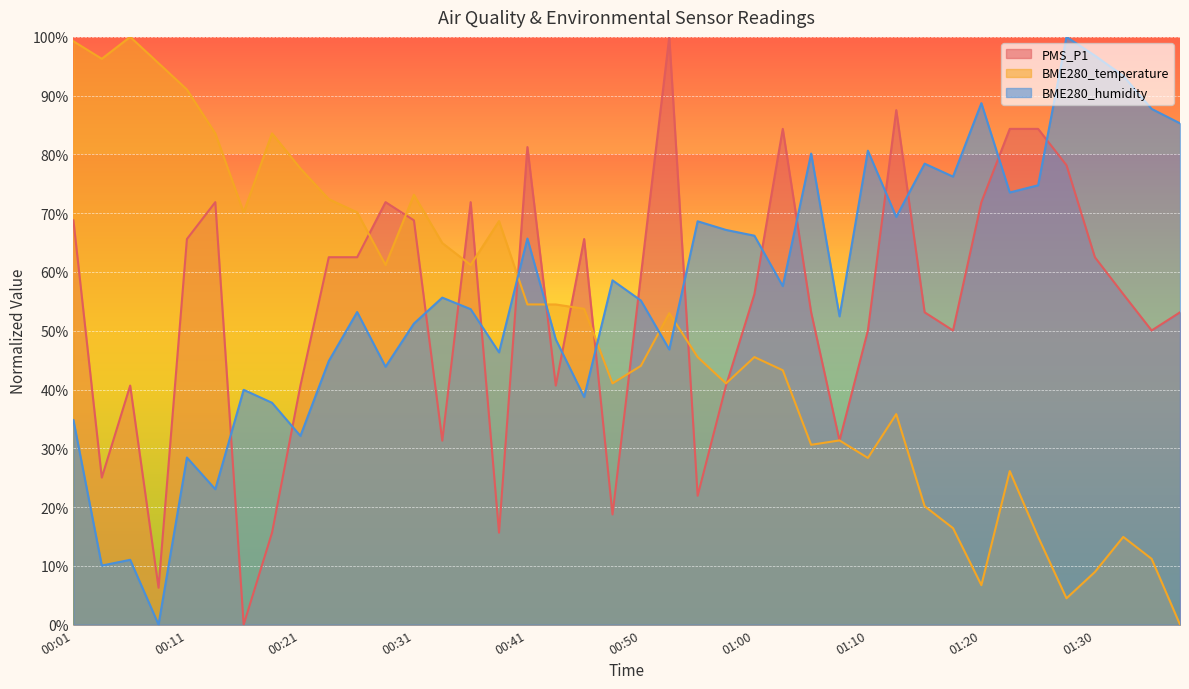

How many data points in BME280_temperature are less than 52?

20